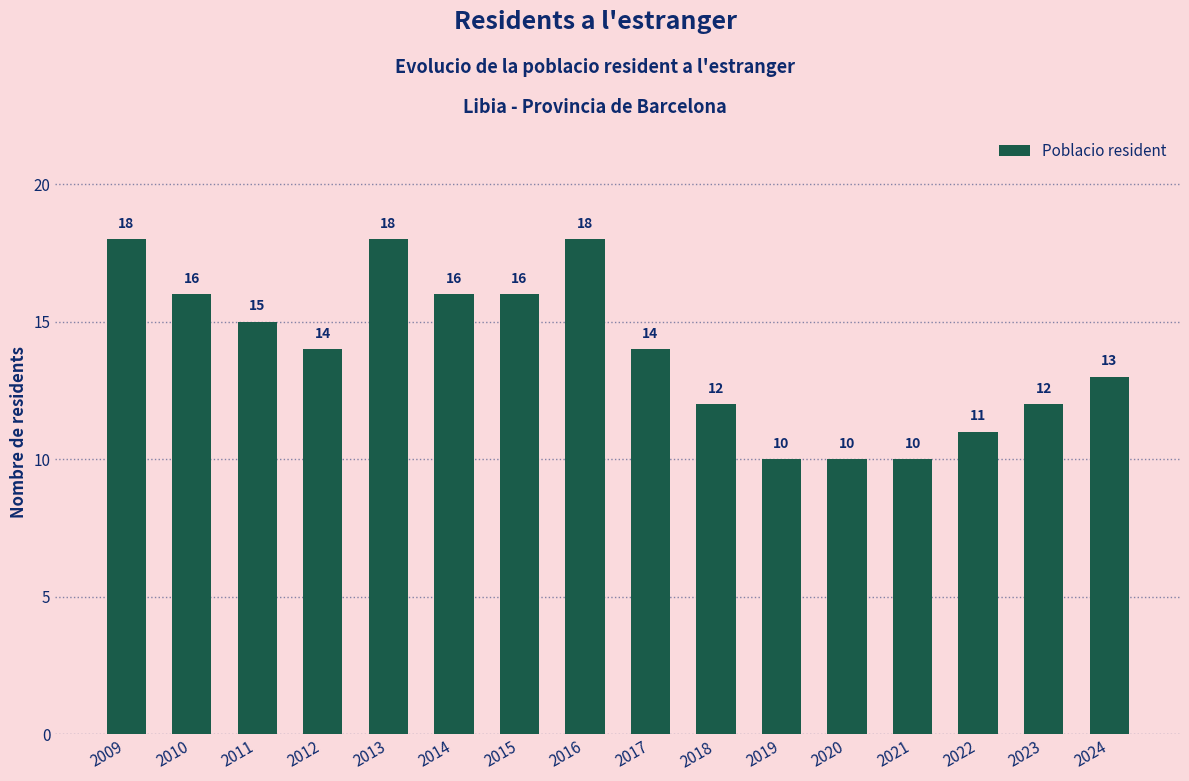

Count the number of categories in the chart.

16